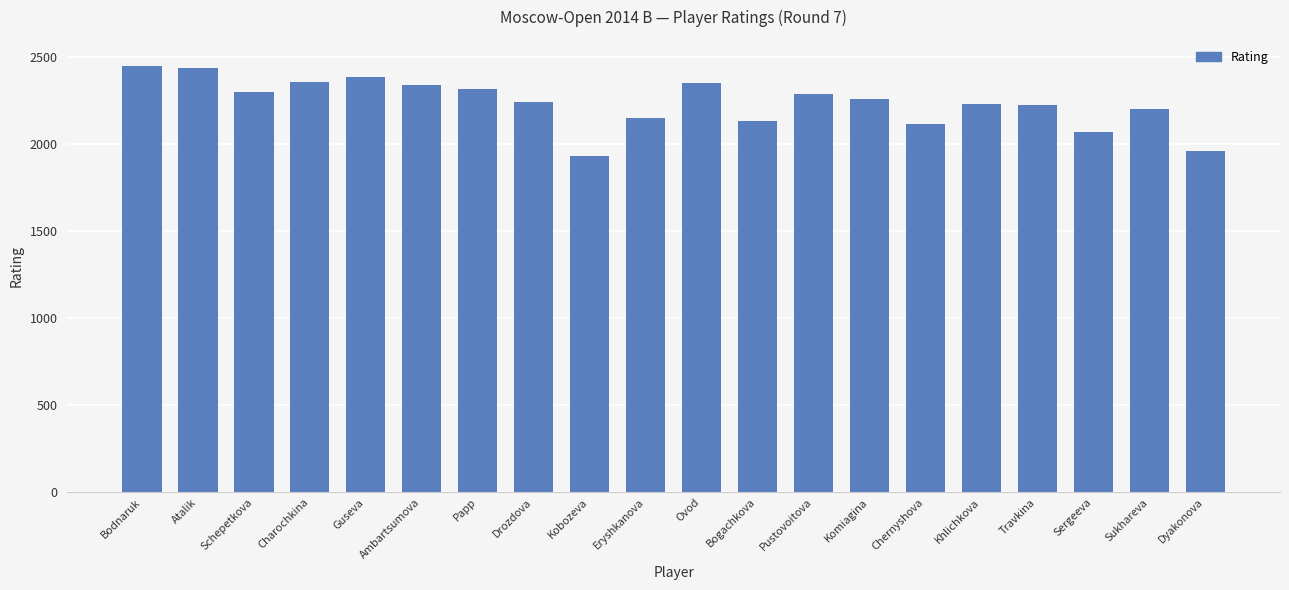

Count the number of data series in this chart.

1